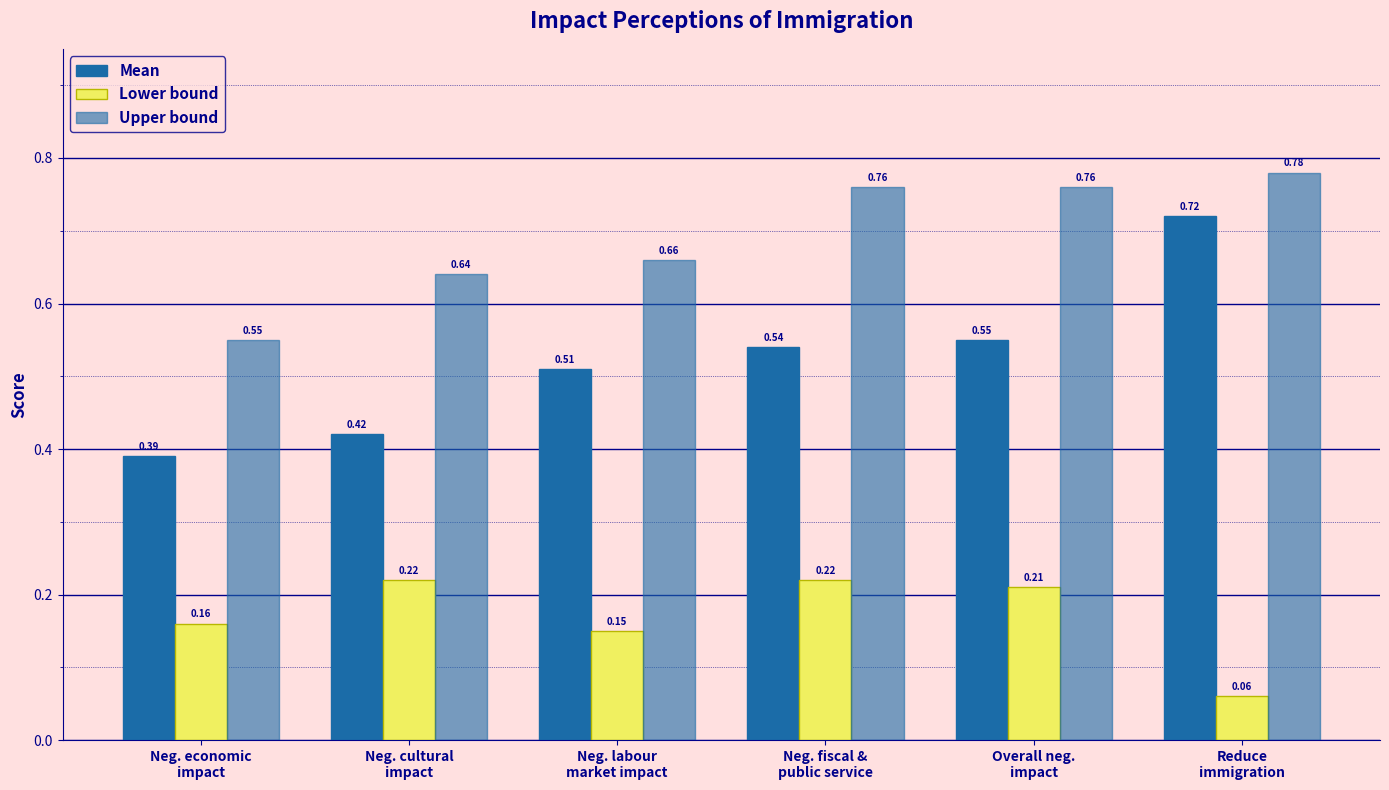

How many bars are there in total?

18